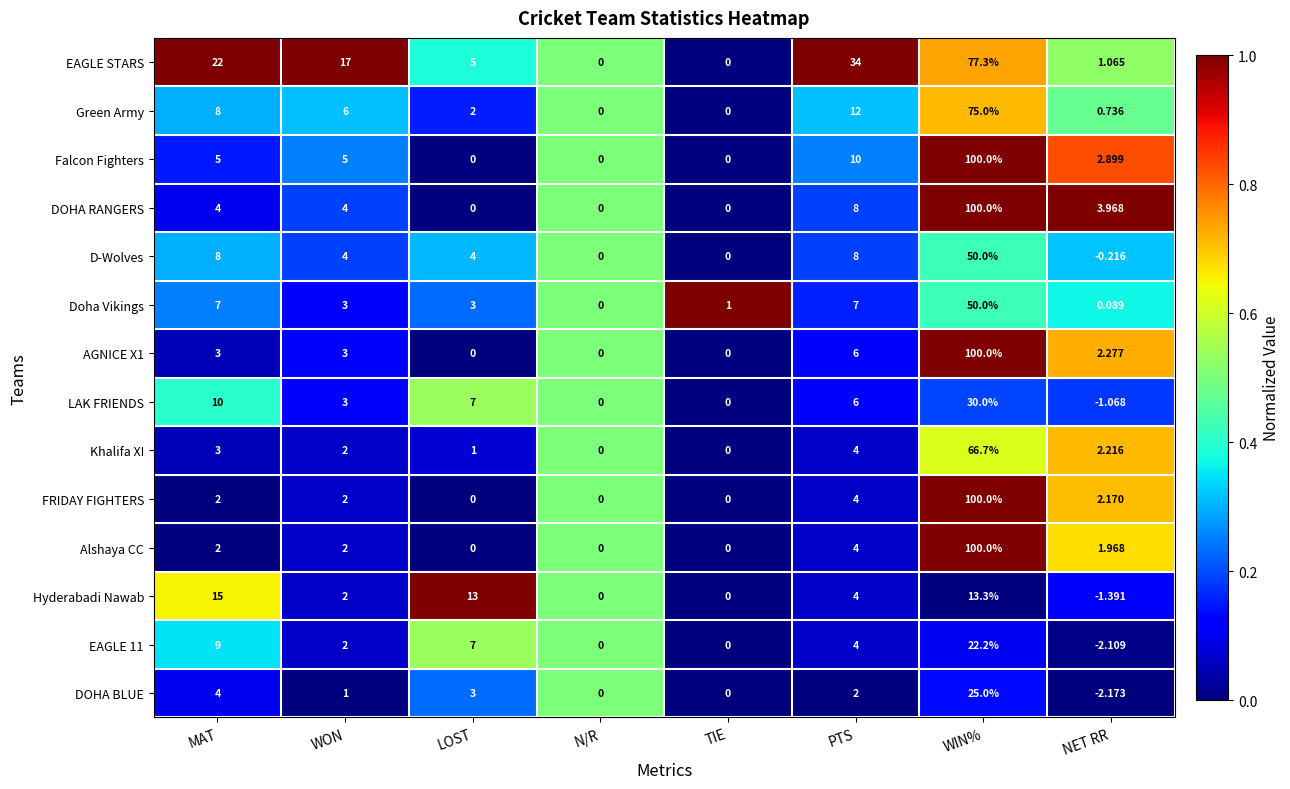

At which category is the sum across all series the highest?

WIN%